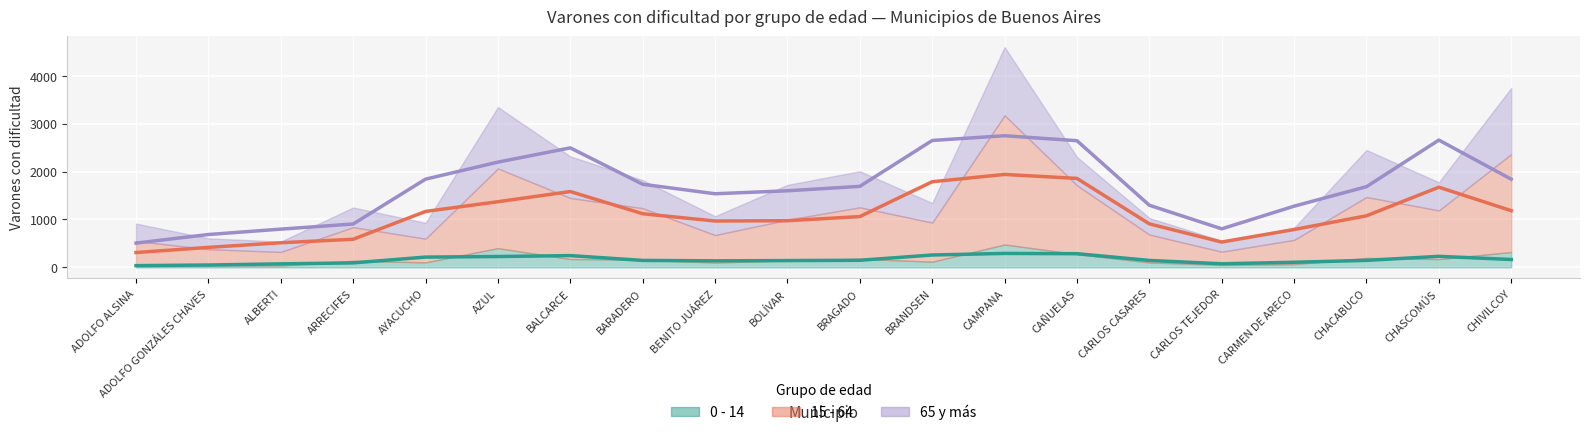

List the labels in order of 0 - 14 value, smallest first.

ADOLFO ALSINA, ADOLFO GONZÁLES CHAVES, ALBERTI, CARLOS TEJEDOR, ARRECIFES, CARMEN DE ARECO, BENITO JUÁREZ, BOLÍVAR, CARLOS CASARES, BARADERO, CHACABUCO, BRAGADO, CHIVILCOY, AYACUCHO, AZUL, CHASCOMÚS, BALCARCE, BRANDSEN, CAÑUELAS, CAMPANA